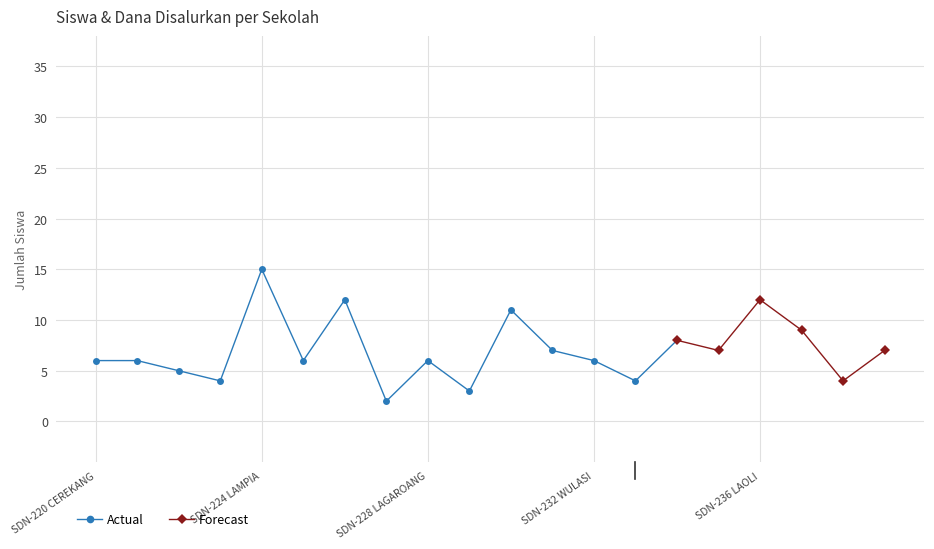

Which category has the highest value in the Actual series?

SDN-224 LAMPIA